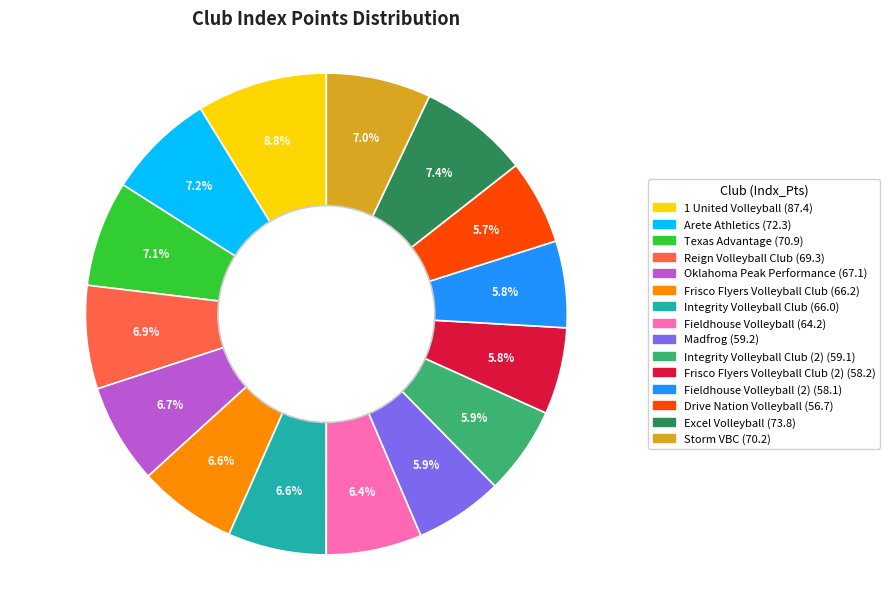

Does any single category account for the majority?

No